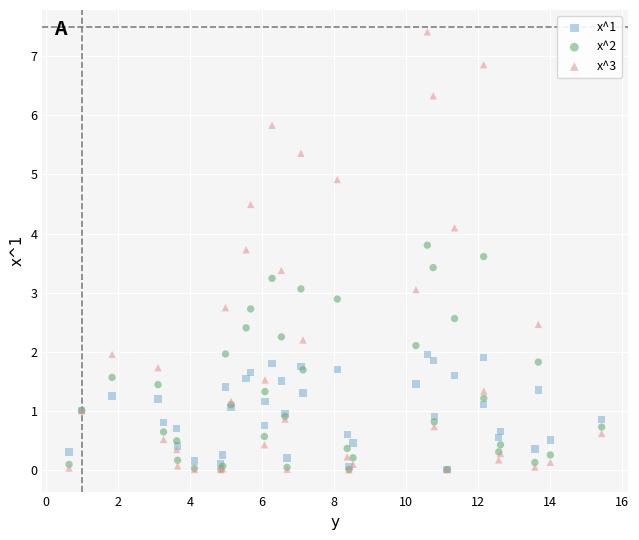

What are all the series names shown in the legend?

x^1, x^2, x^3